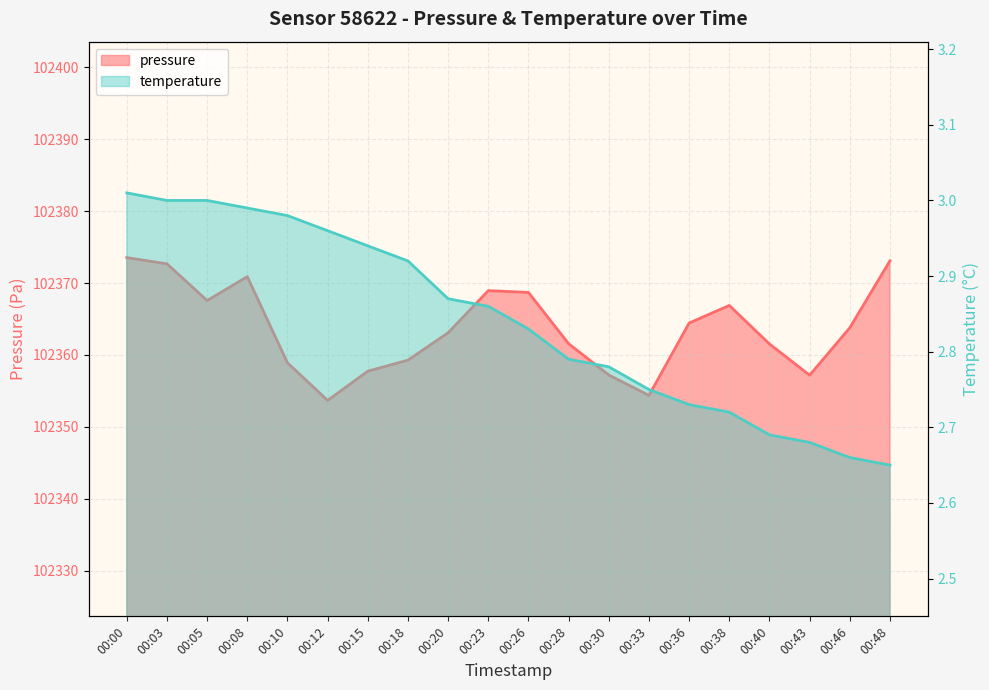

Reading right to left, what are all the values shown in this chart?

pressure: 00:48=102373.1	00:46=102363.8	00:43=102357.2	00:40=102361.5	00:38=102366.9	00:36=102364.4	00:33=102354.4	00:30=102357.2	00:28=102361.6	00:26=102368.7	00:23=102368.9	00:20=102363.1	00:18=102359.3	00:15=102357.8	00:12=102353.7	00:10=102358.9	00:08=102370.9	00:05=102367.6	00:03=102372.7	00:00=102373.5
temperature: 00:48=2.6	00:46=2.7	00:43=2.7	00:40=2.7	00:38=2.7	00:36=2.7	00:33=2.8	00:30=2.8	00:28=2.8	00:26=2.8	00:23=2.9	00:20=2.9	00:18=2.9	00:15=2.9	00:12=3.0	00:10=3.0	00:08=3.0	00:05=3.0	00:03=3.0	00:00=3.0